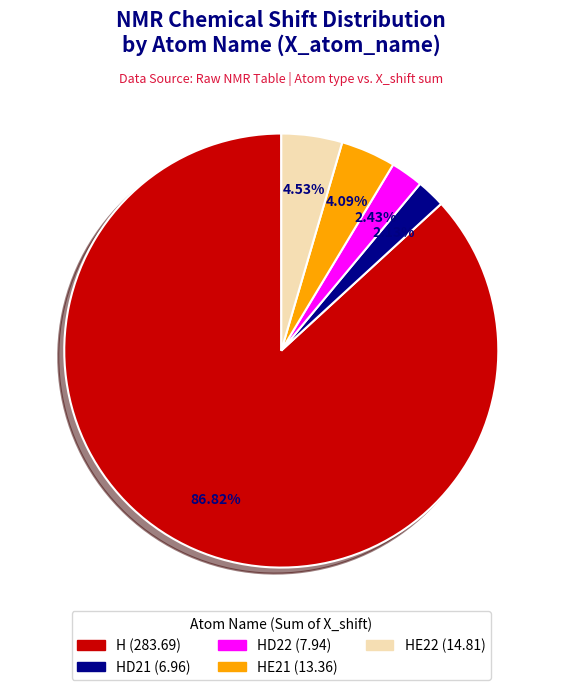

Is there a majority slice in this chart?

Yes